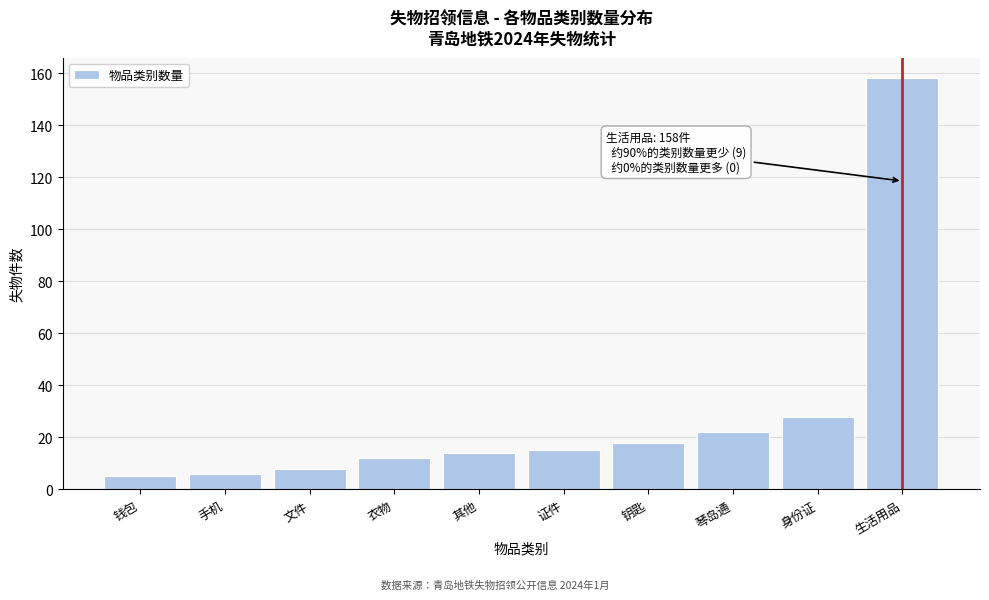

Reading left to right, extract all data points from this chart.

5	6	8	12	14	15	18	22	28	158